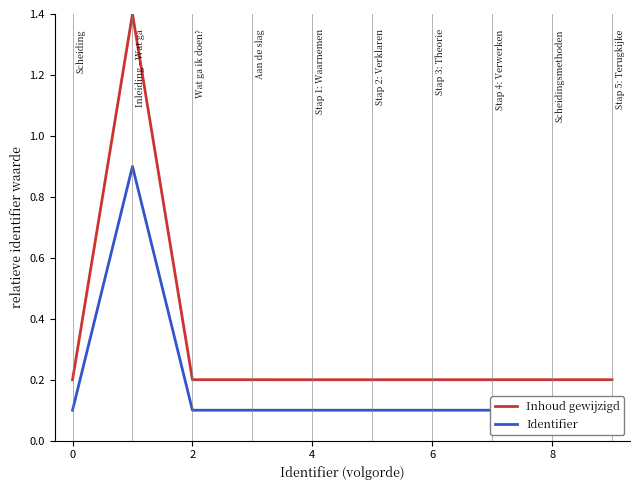

What is the difference between the maximum and minimum values in the Identifier series?

0.8